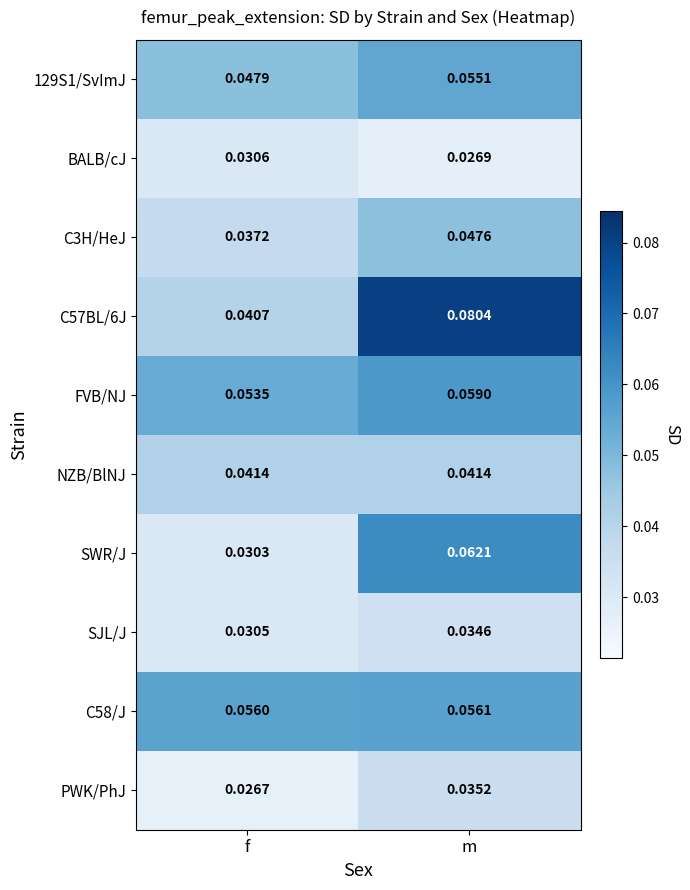

At which label is 129S1/SvImJ closest to 0?

f